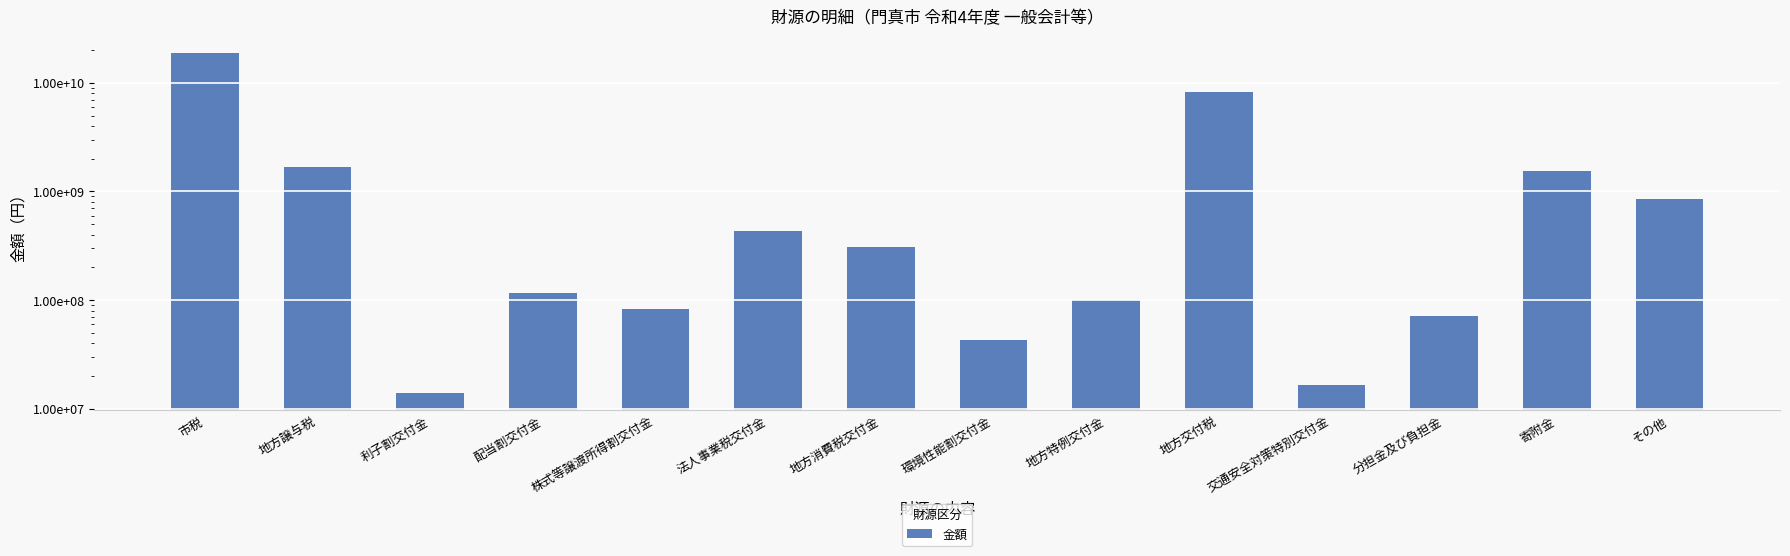

Reading left to right, what are all the values shown in this chart?

市税=18683896746	地方譲与税=1670125750	利子割交付金=13888000	配当割交付金=115839000	株式等譲渡所得割交付金=82800000	法人事業税交付金=431226000	地方消費税交付金=305693200	環境性能割交付金=42519112	地方特例交付金=100806000	地方交付税=8203662000	交通安全対策特別交付金=16673000	分担金及び負担金=71587087	寄附金=1556161324	その他=857189108